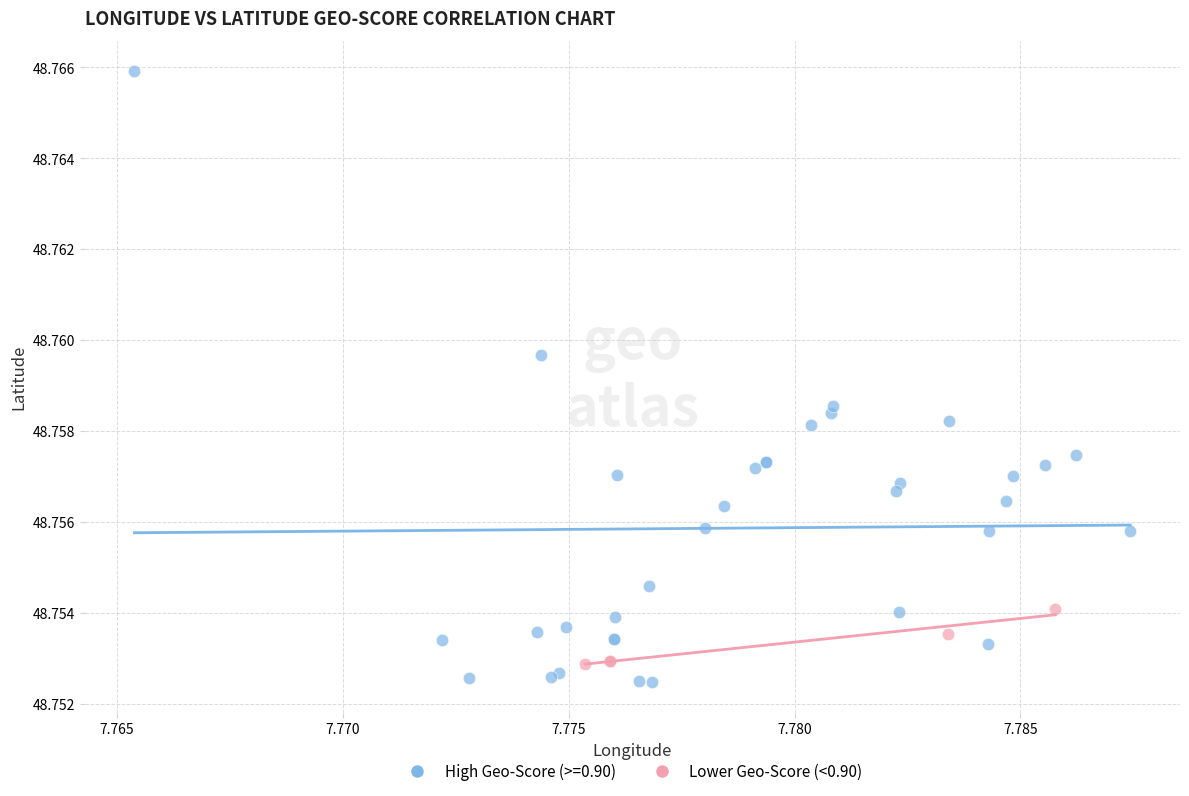

Which series has the largest Y range (max minus min)?

High Geo-Score (>=0.90)